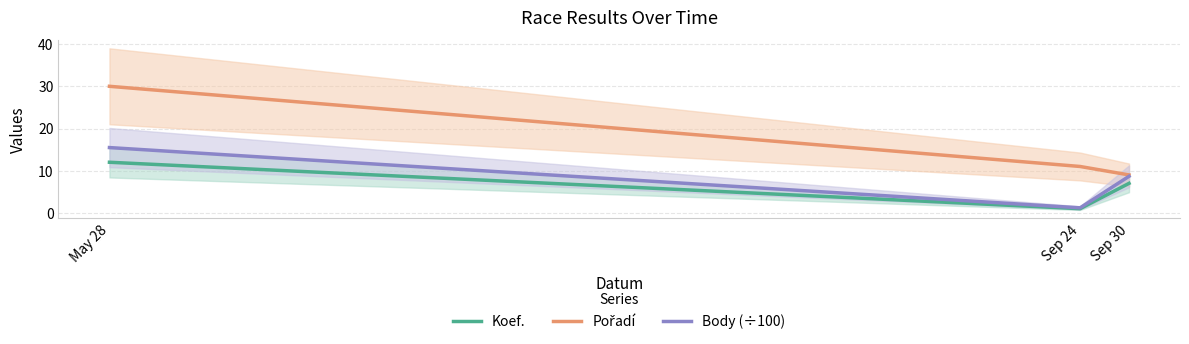

Which series has the widest spread of values?

Pořadí